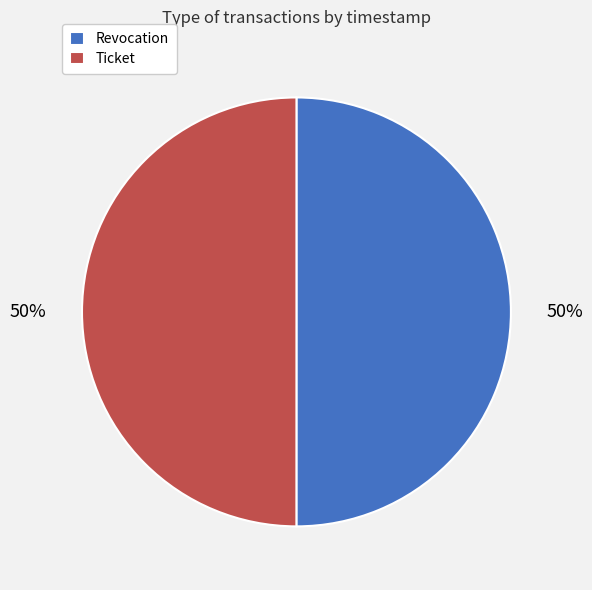

Is the sum of Ticket and Revocation greater than half?

Yes